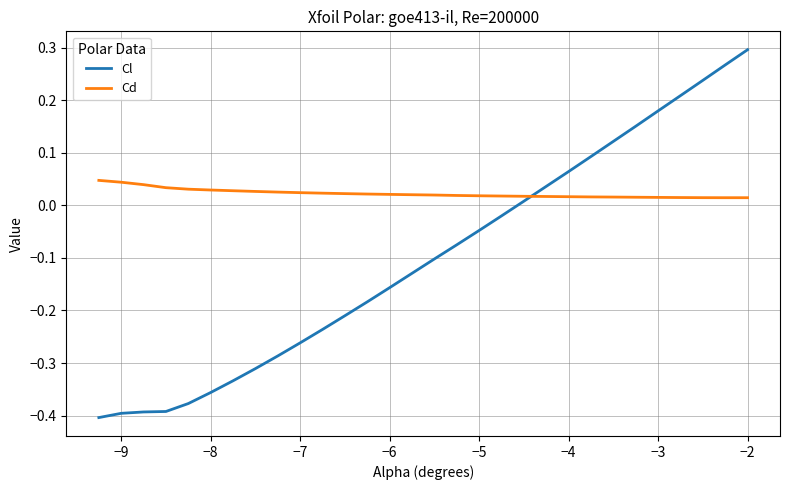

Rank the series by their maximum value, from lowest to highest.

Cd, Cl